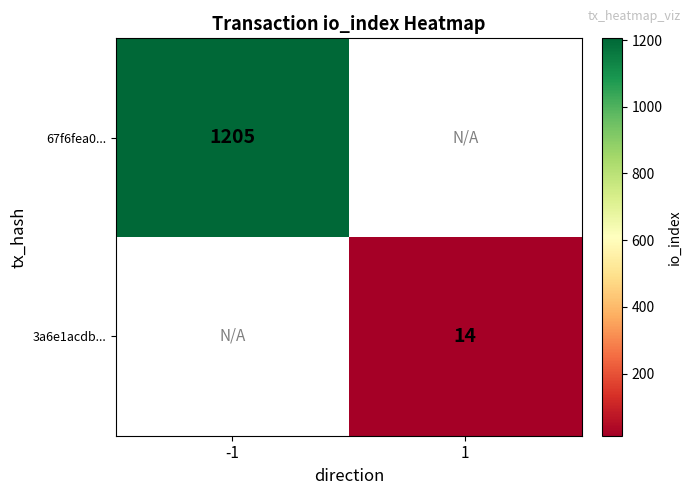

Is the value of 3a6e1acdb... at 1 greater than the value of 67f6fea0... at -1?

No